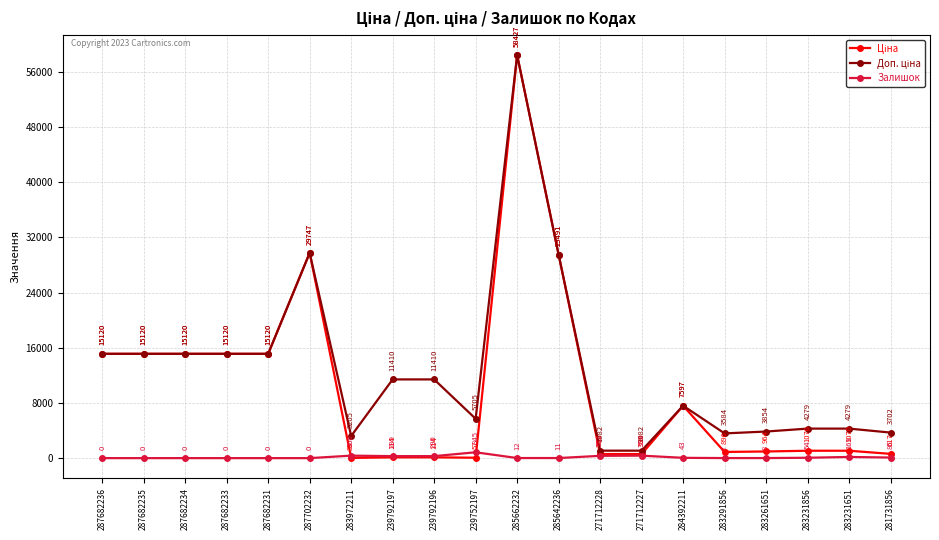

In Залишок, how many points are higher than both neighbors (excluding endpoints)?

4